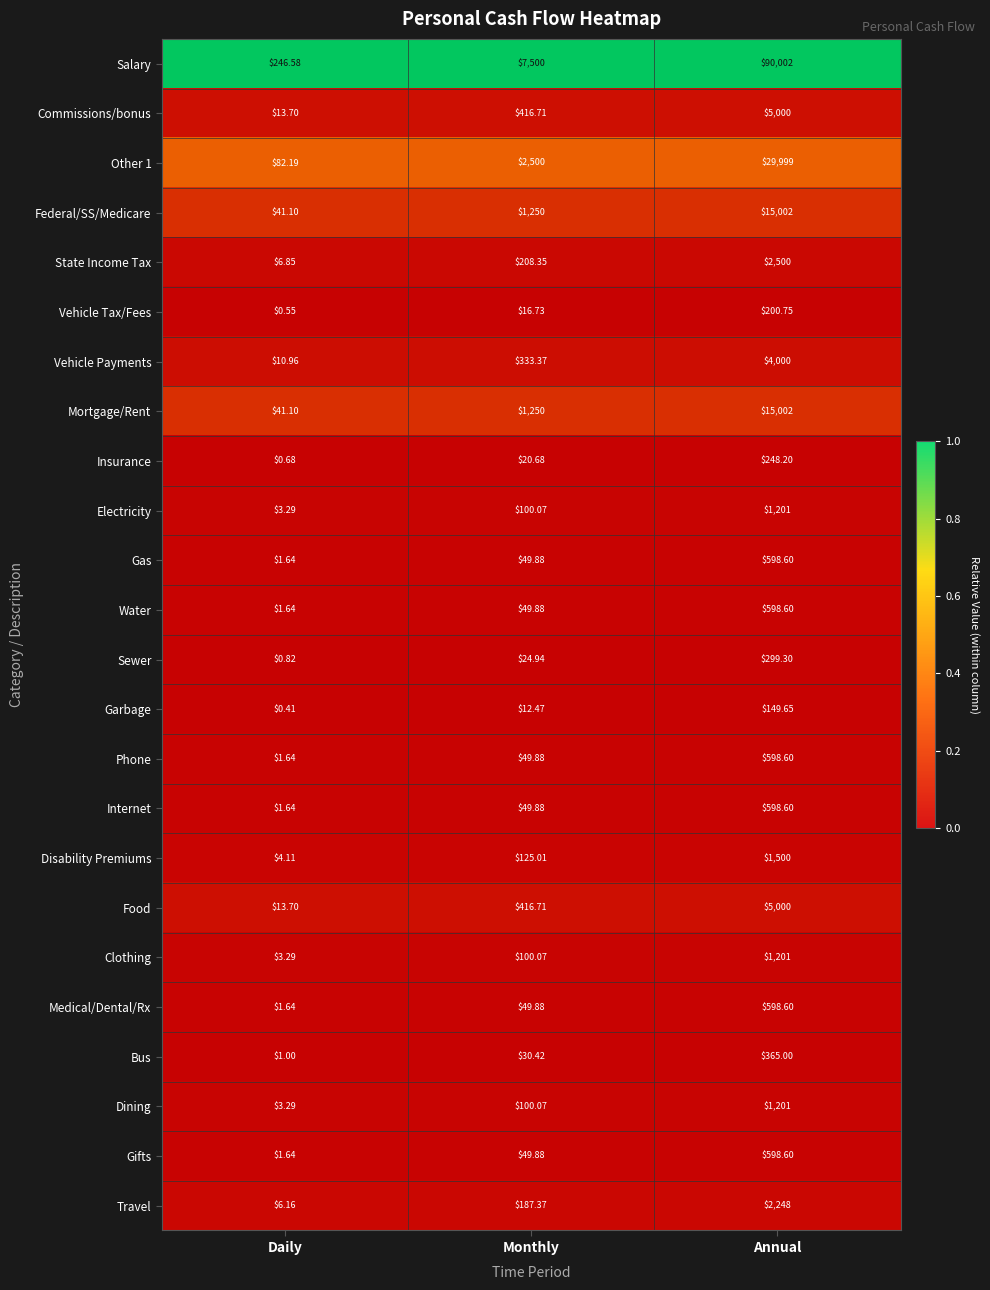

What is the greatest value displayed?

90002.0